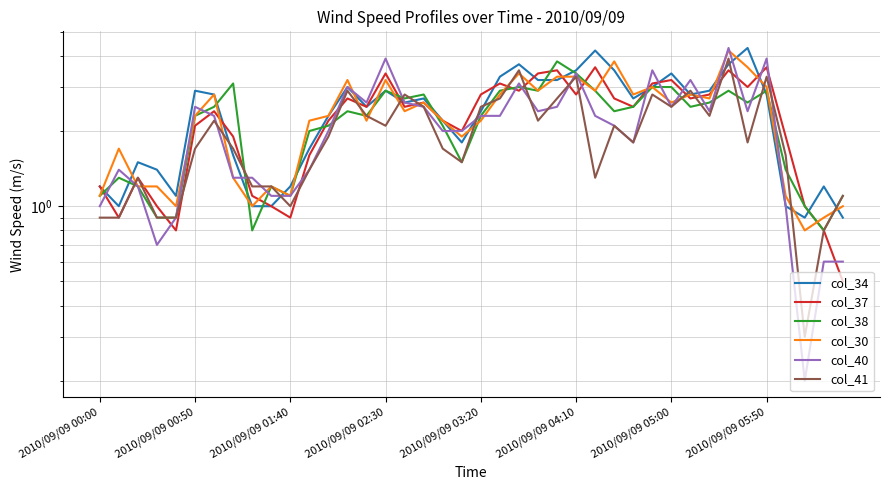

How many lines are shown in the chart?

6